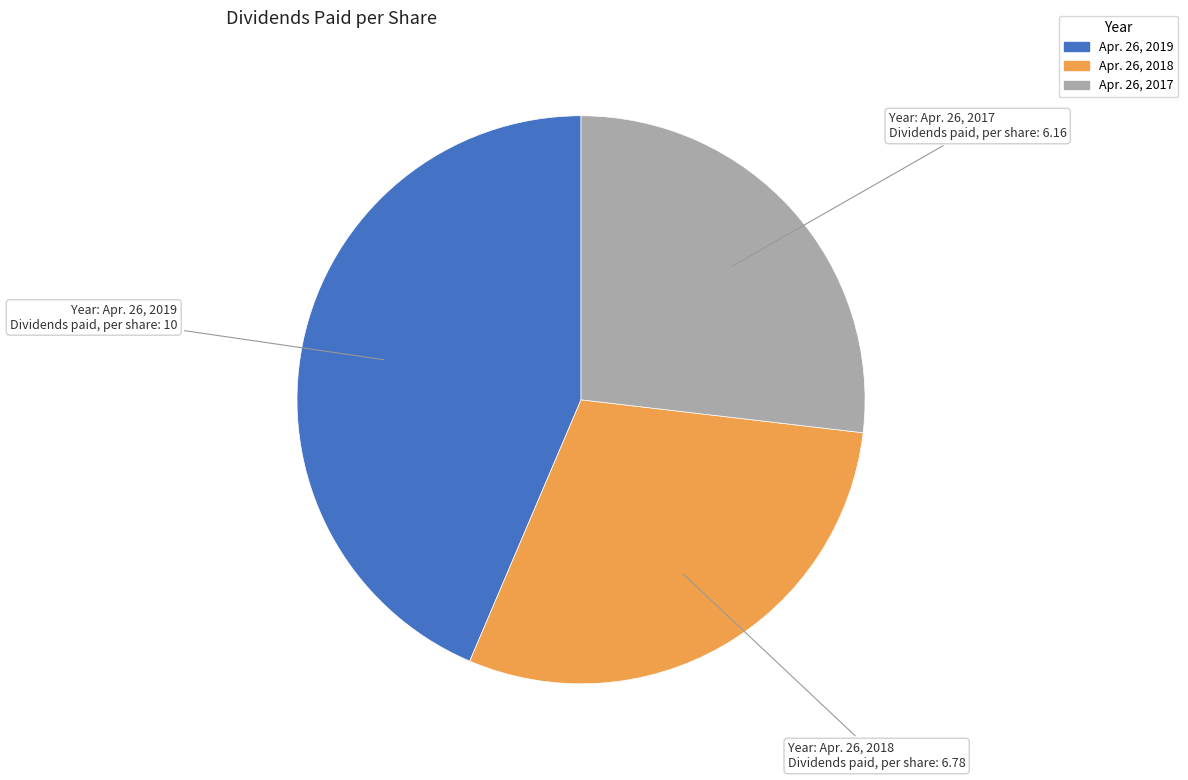

Approximately how many times larger is the value at Apr. 26, 2019 compared to Apr. 26, 2017?

1.6